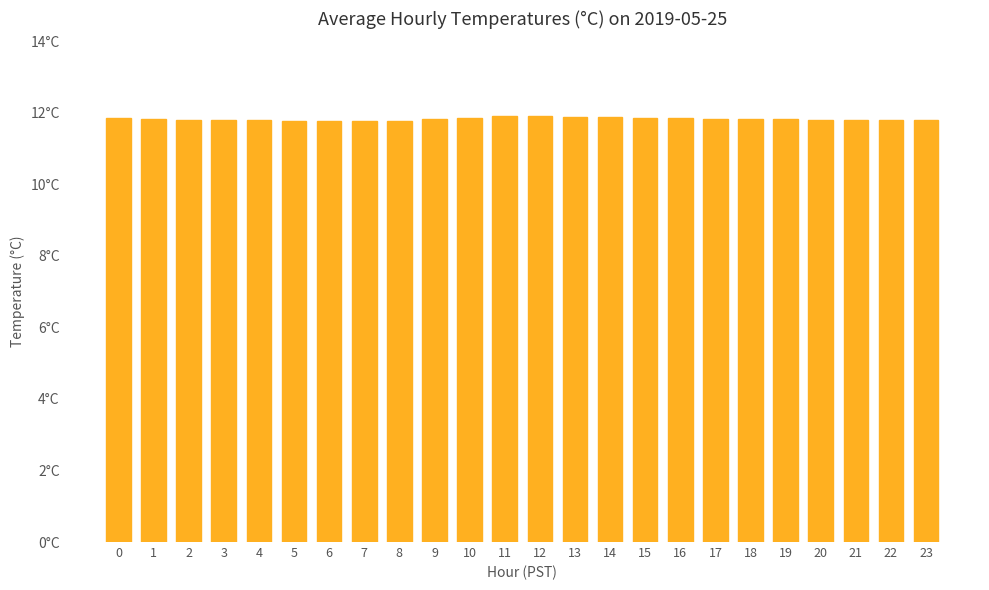

How many distinct data groups are displayed?

1